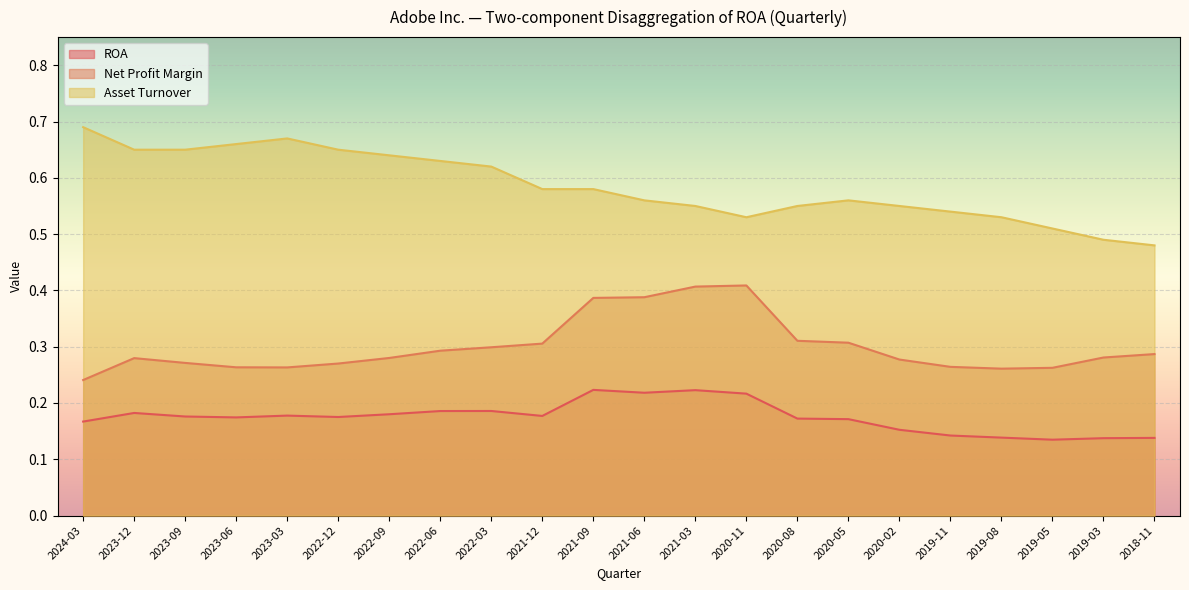

True or false: Asset Turnover has a value of 1.0 at 2023-12.

False